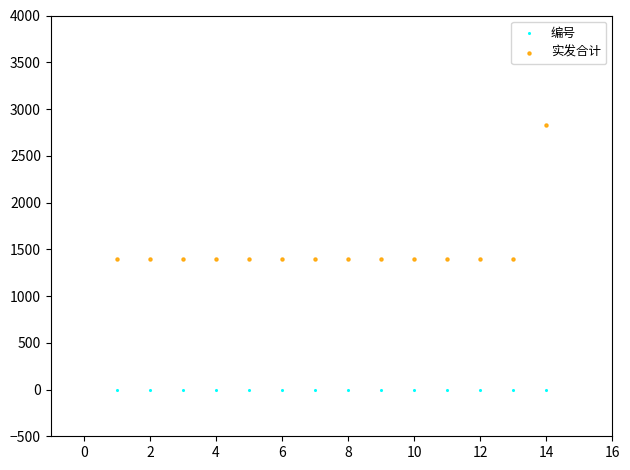

Which series contains the highest Y value?

实发合计